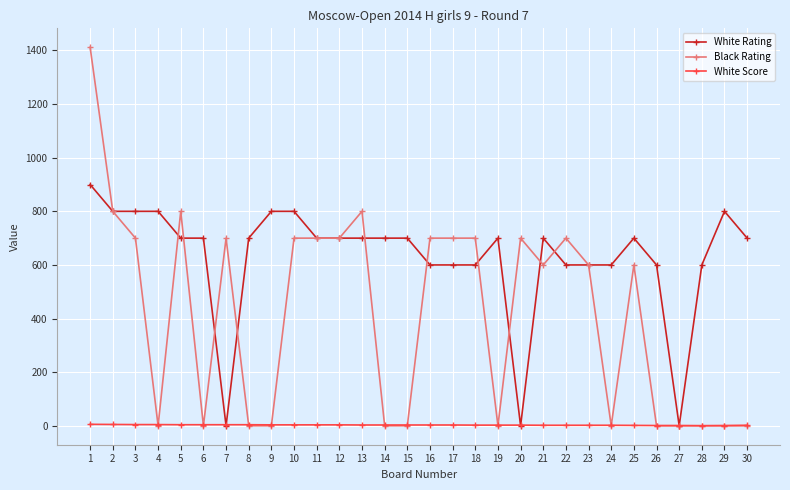

Which series changed the most between 4 and 16?

Black Rating